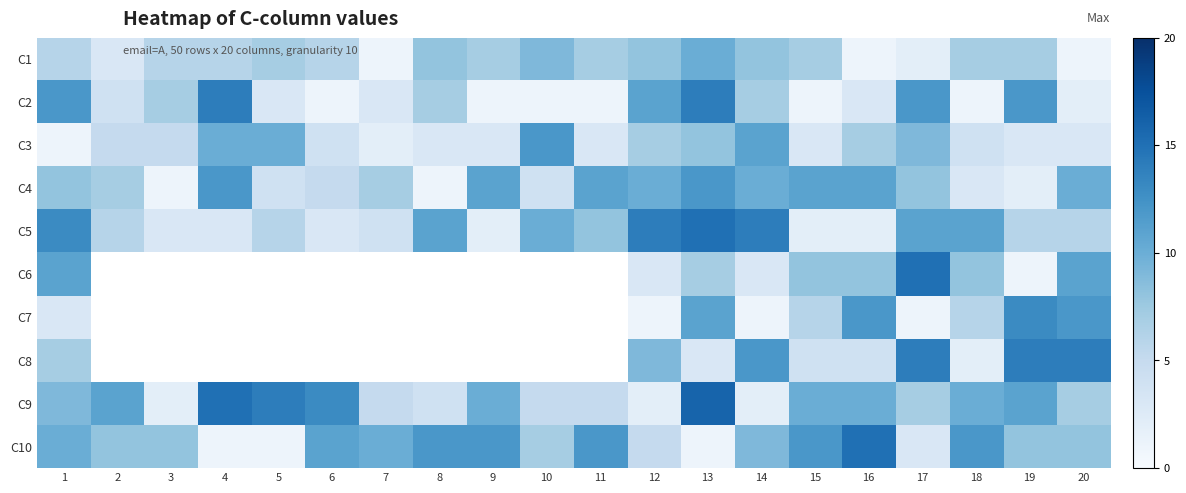

Which has a higher value, 9 or 2?

9